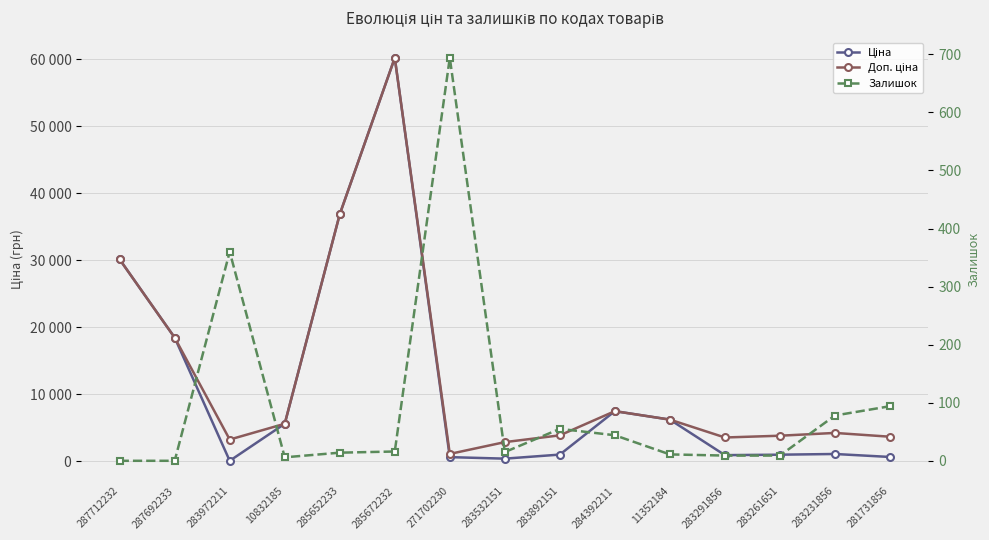

True or false: Доп. ціна and Ціна intersect in this chart.

False